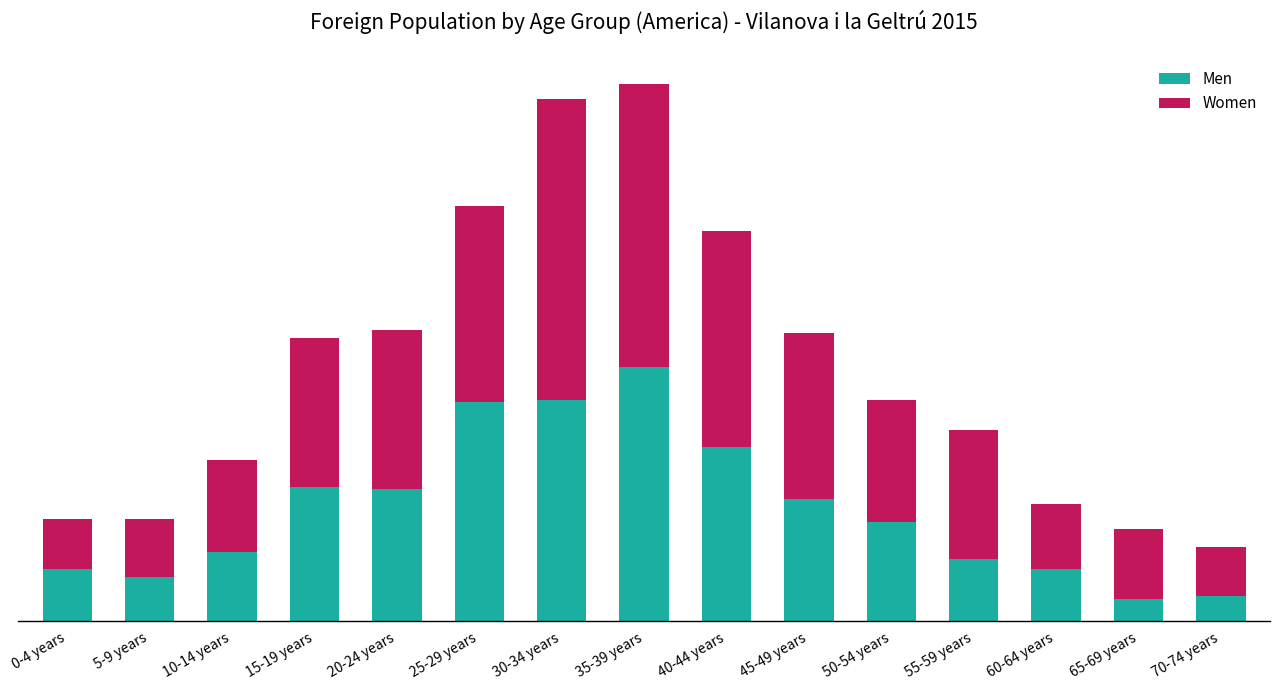

Where is Women nearest to the value 70?

45-49 years